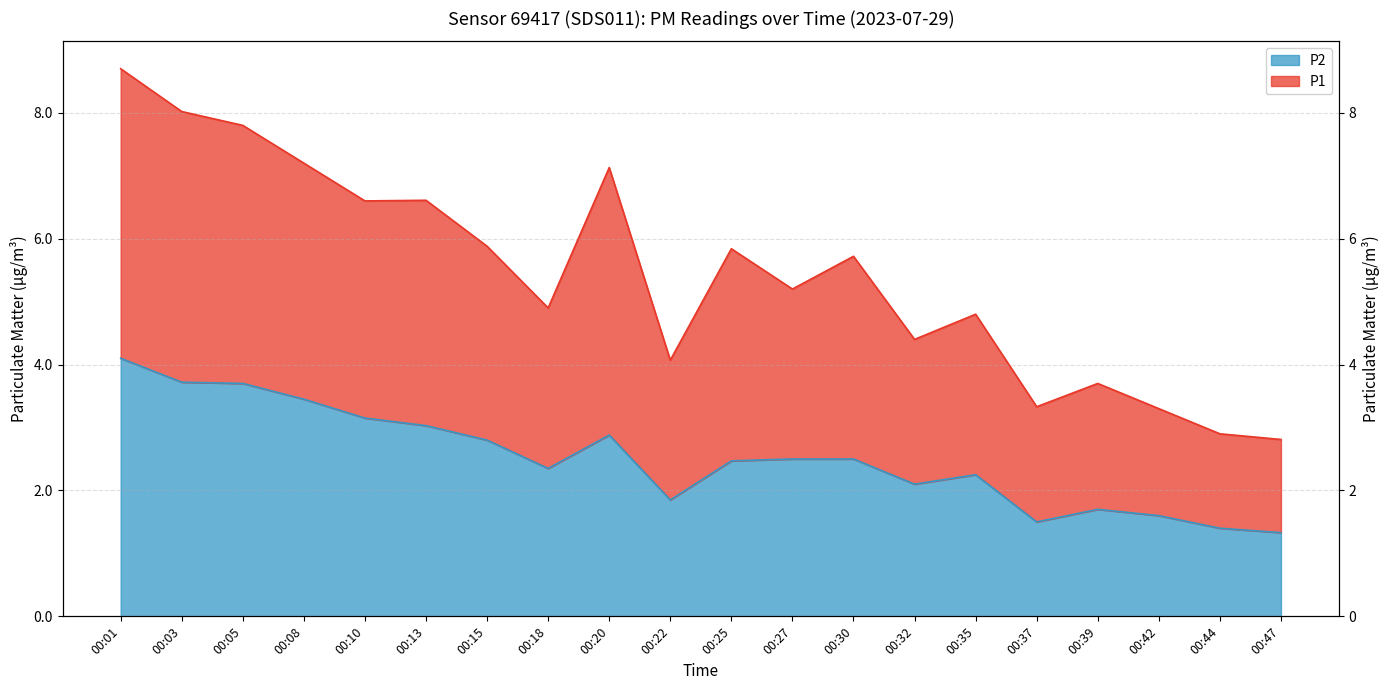

Which label corresponds to the largest value in the chart?

00:01